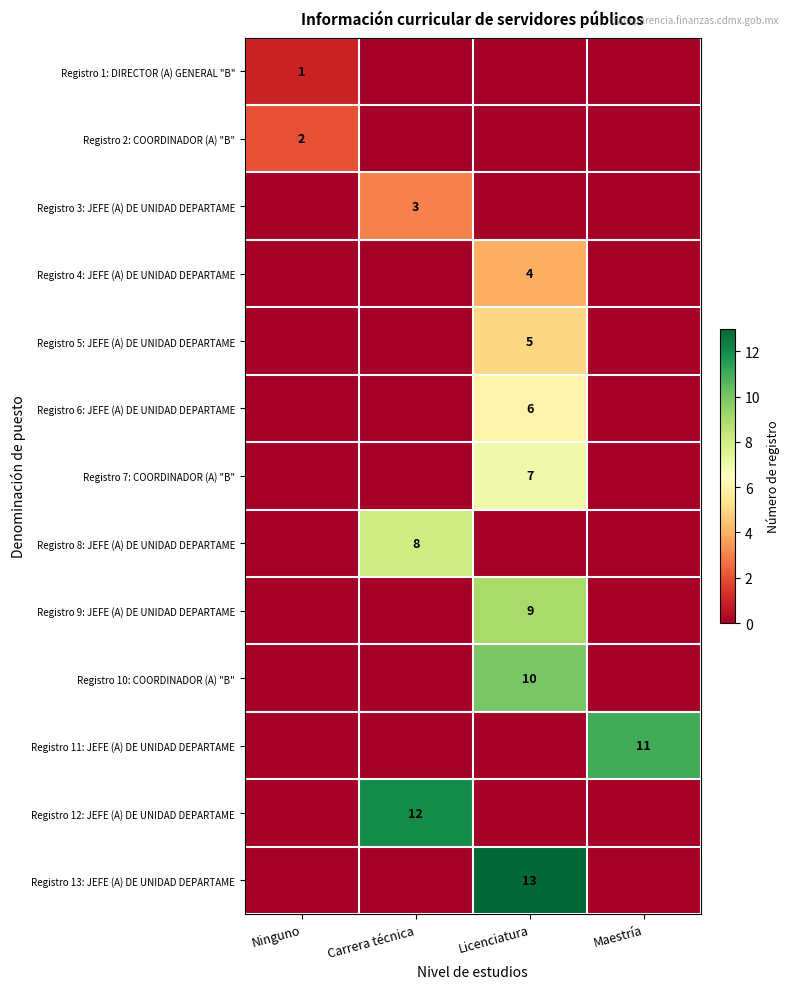

Rank the series at Licenciatura from highest to lowest value.

Registro 13: JEFE (A) DE UNIDAD DEPARTAME, Registro 10: COORDINADOR (A) "B", Registro 9: JEFE (A) DE UNIDAD DEPARTAME, Registro 7: COORDINADOR (A) "B", Registro 6: JEFE (A) DE UNIDAD DEPARTAME, Registro 5: JEFE (A) DE UNIDAD DEPARTAME, Registro 4: JEFE (A) DE UNIDAD DEPARTAME, Registro 1: DIRECTOR (A) GENERAL "B", Registro 2: COORDINADOR (A) "B", Registro 3: JEFE (A) DE UNIDAD DEPARTAME, Registro 8: JEFE (A) DE UNIDAD DEPARTAME, Registro 11: JEFE (A) DE UNIDAD DEPARTAME, Registro 12: JEFE (A) DE UNIDAD DEPARTAME